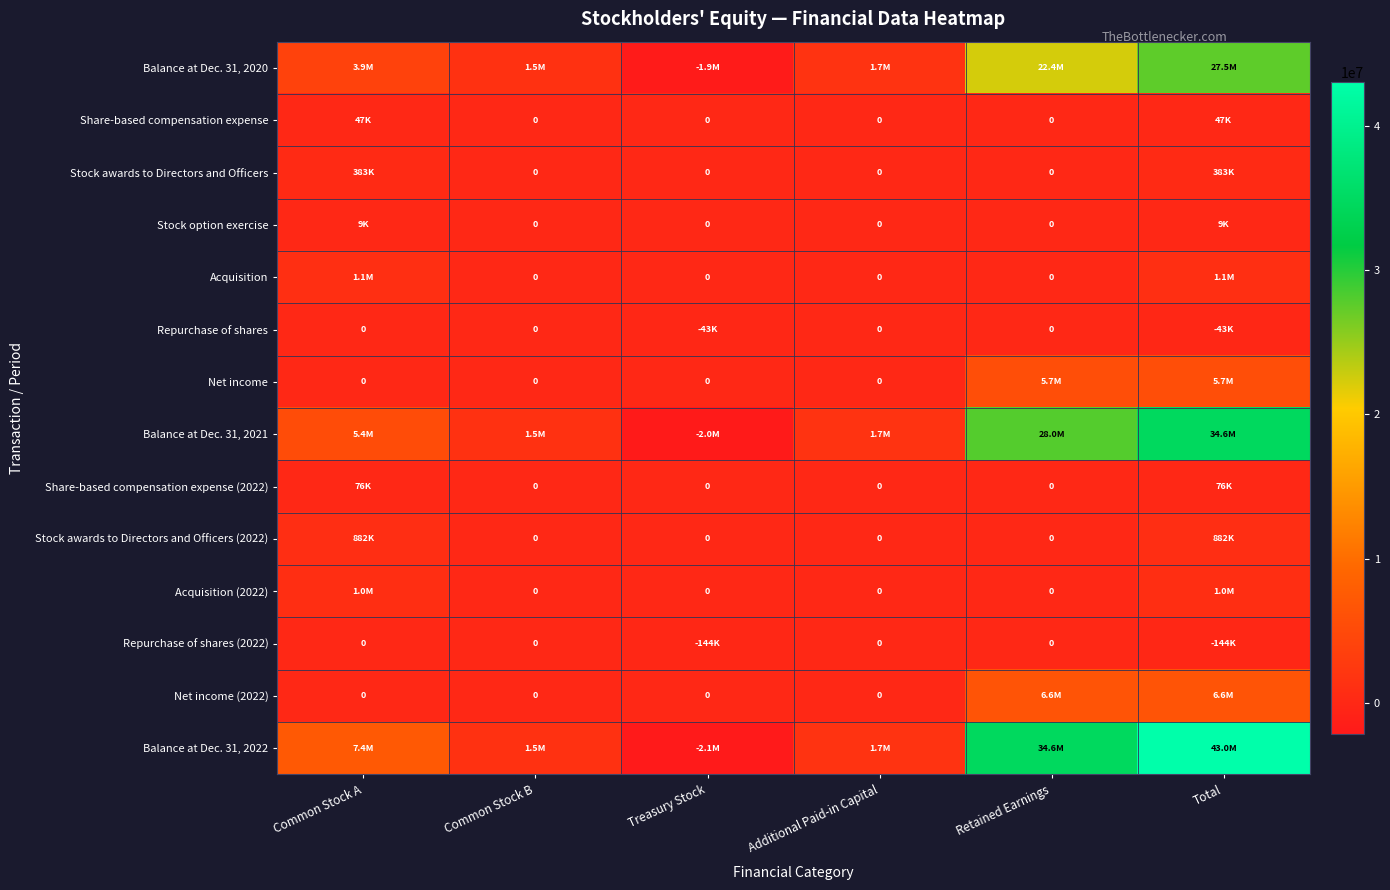

How many data points does each series have?

6